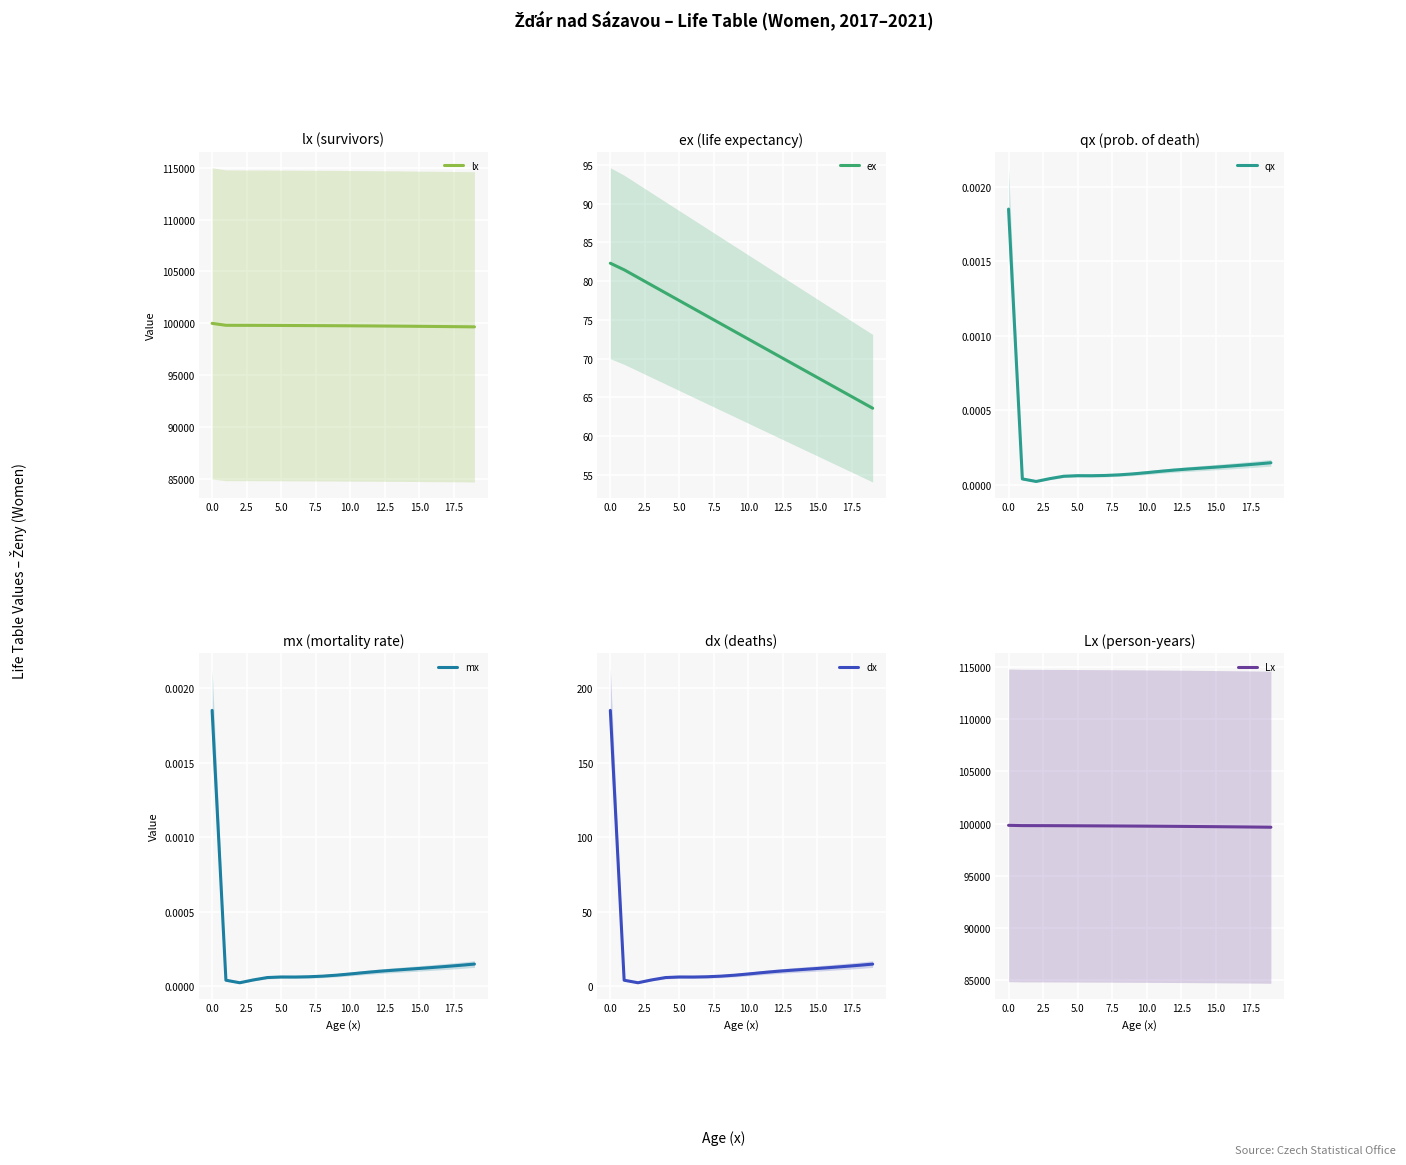

What is the minimum value for ex?

63.6